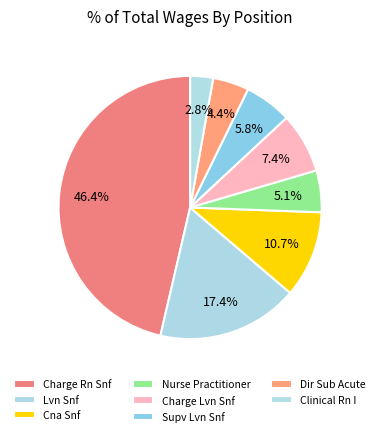

Is Dir Sub Acute the majority of the pie?

No